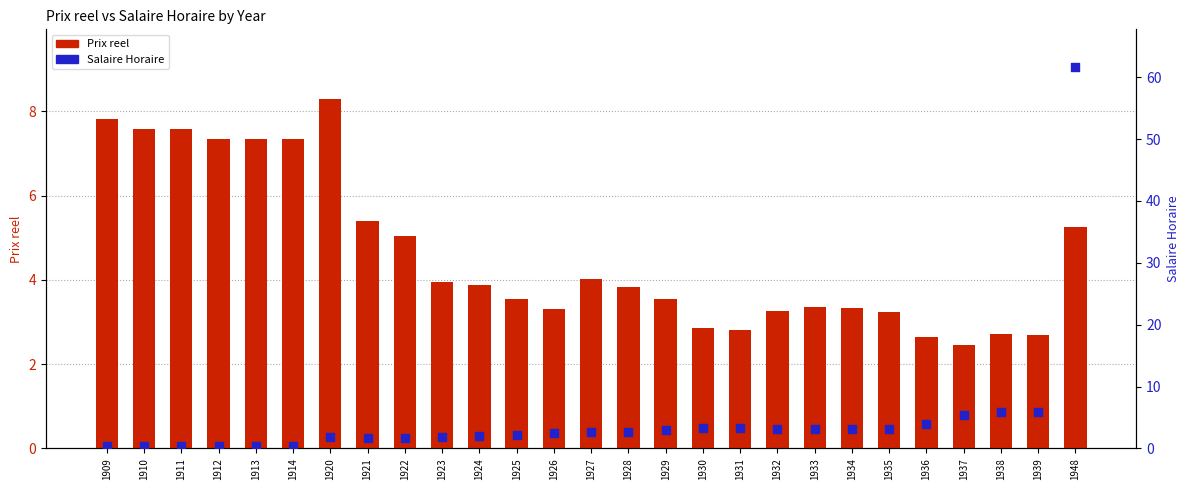

At which category is the sum across all series the highest?

1948